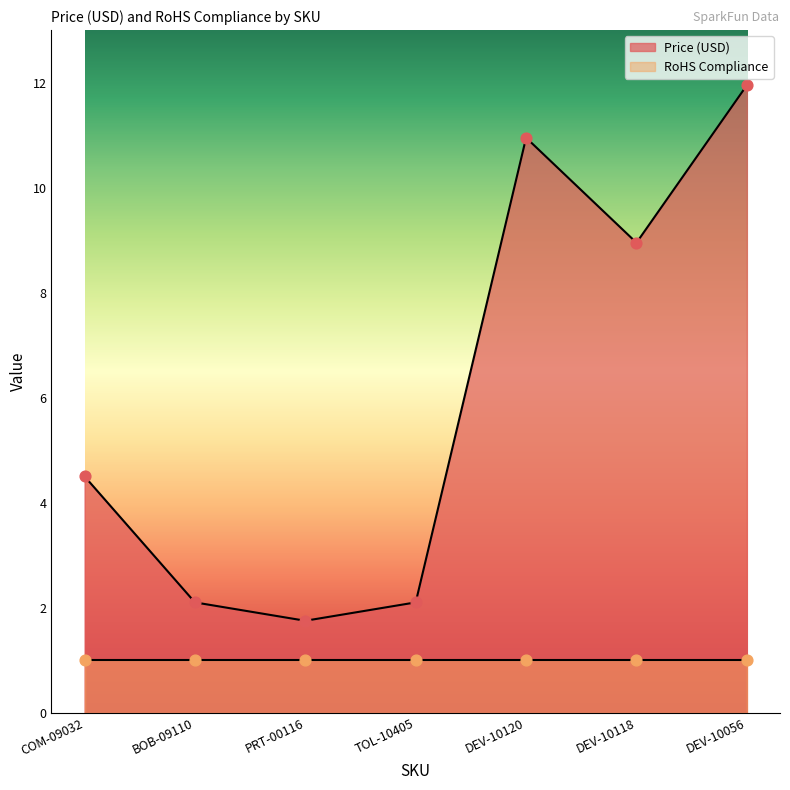

What is the ratio of the value at DEV-10056 to the value at TOL-10405?

5.7